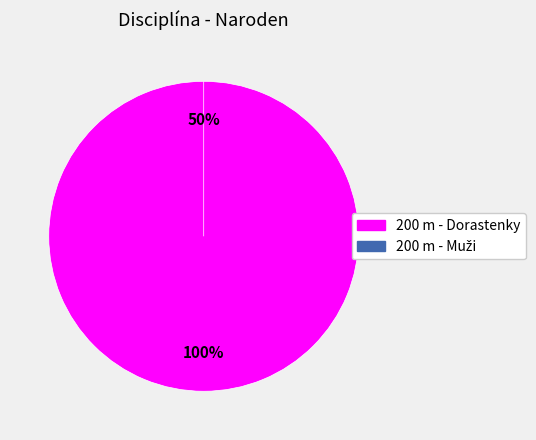

The 200 m - Dorastenky slice represents 99% of the pie. True or false?

False